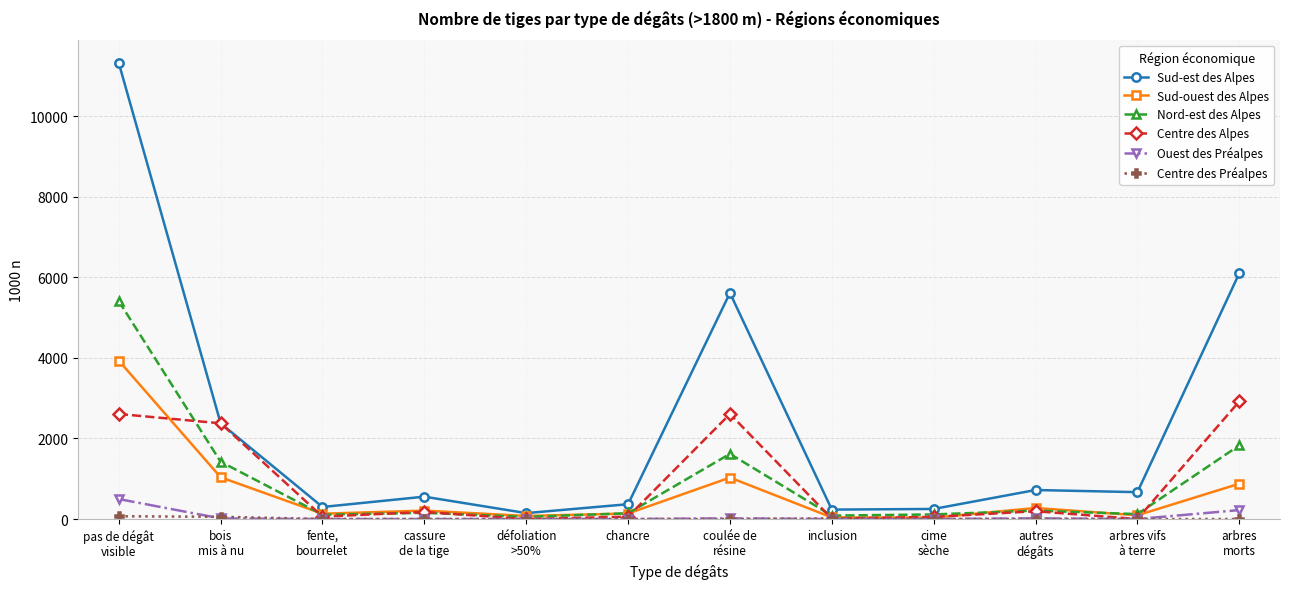

What is the maximum value shown in the chart?

11320